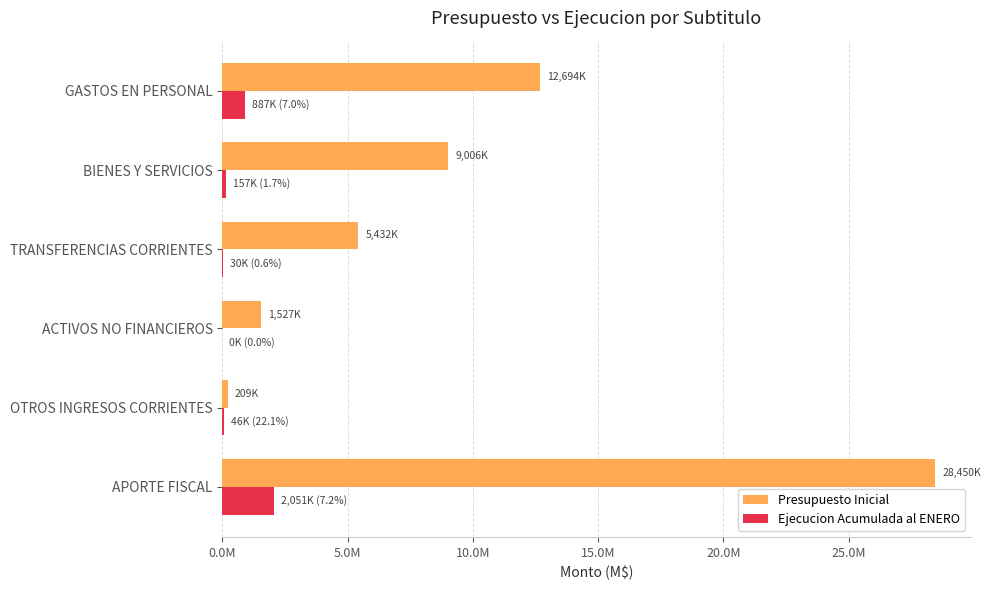

What are all the series names shown in the legend?

Presupuesto Inicial, Ejecucion Acumulada al ENERO